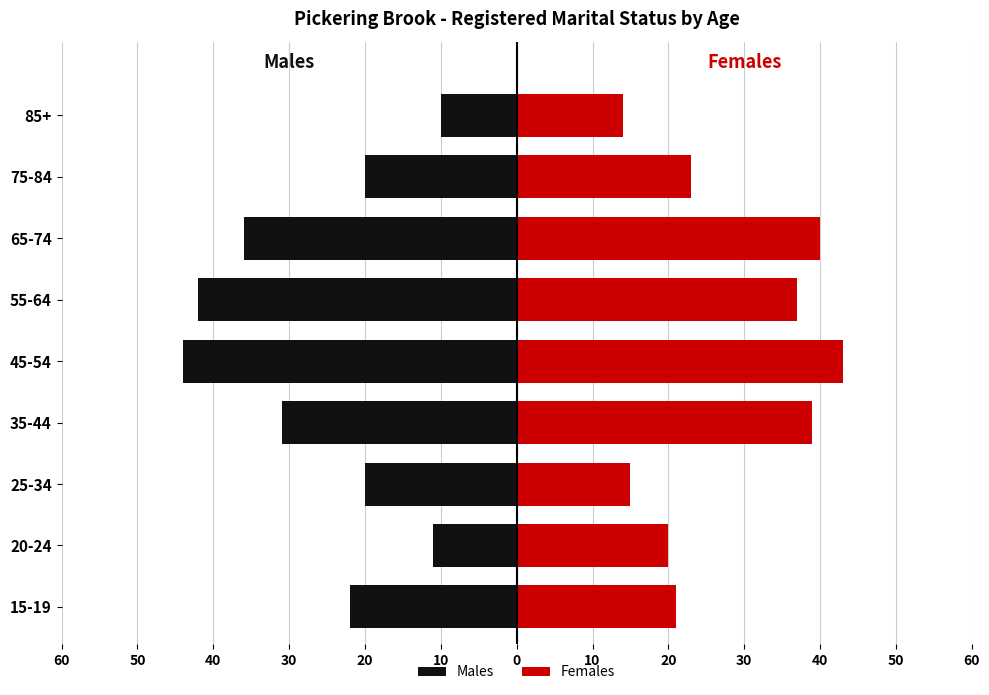

How many data points in Males are above -22?

4